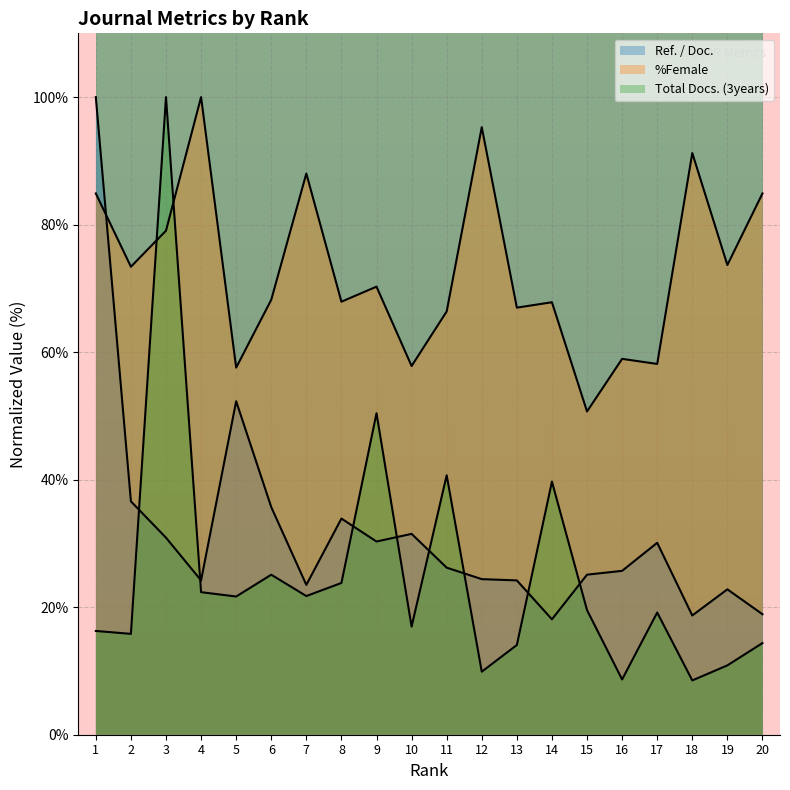

At which category does the chart reach its peak across all series?

1